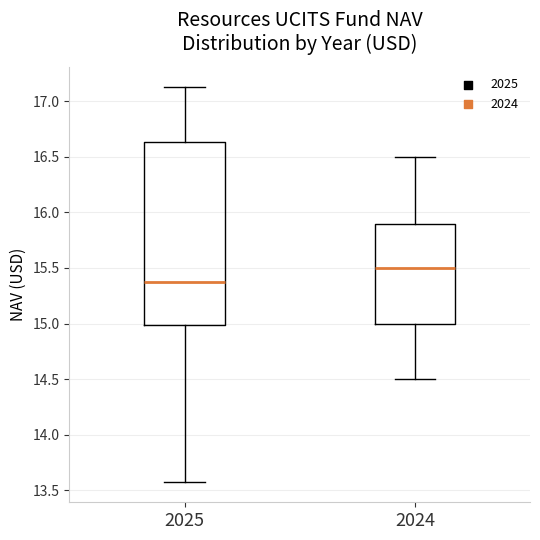

Where is the lower edge of the box at x = 2025 on the y-axis? The values are not printed on the chart, so give them approximately, as read against the axis.

15.00